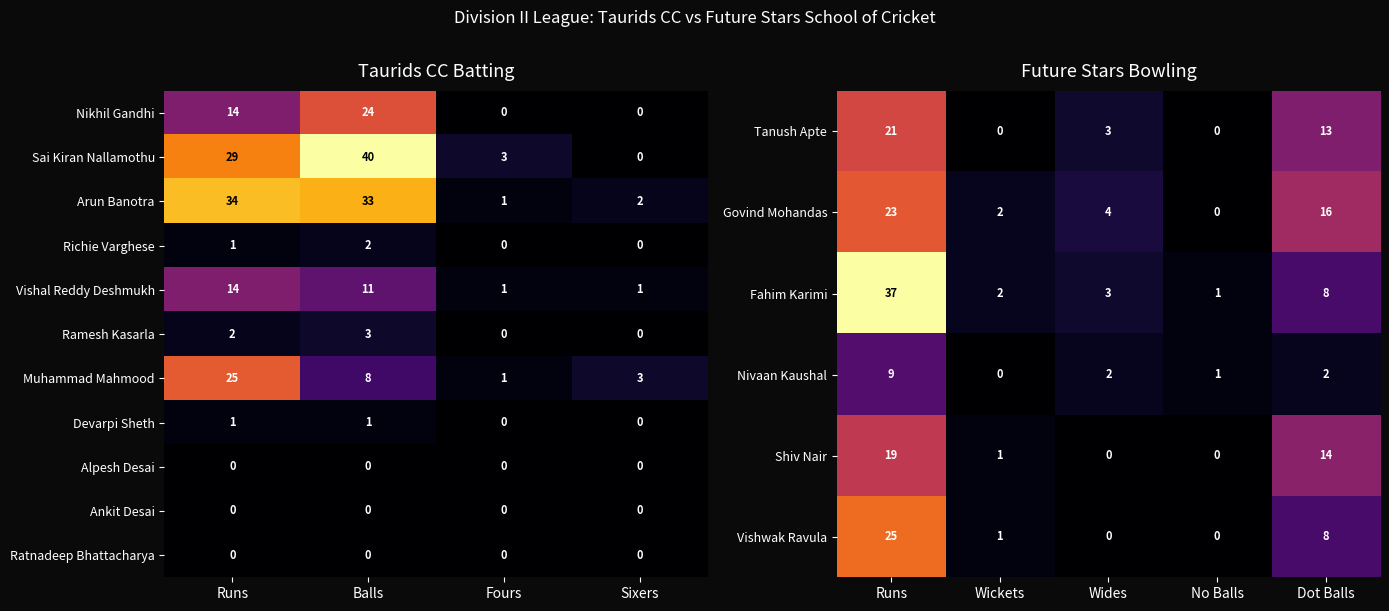

What is the spread (max minus min) of values at Devarpi Sheth?

1